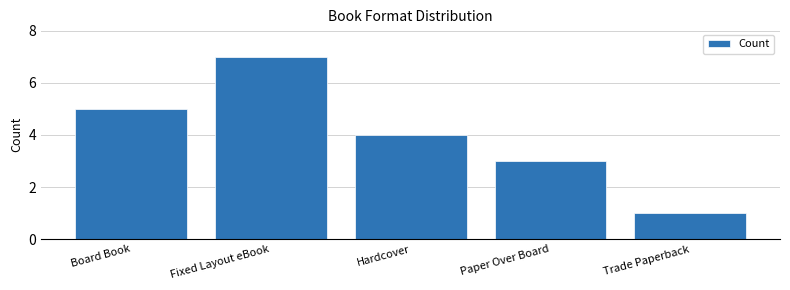

Which label corresponds to the largest value in the chart?

Fixed Layout eBook